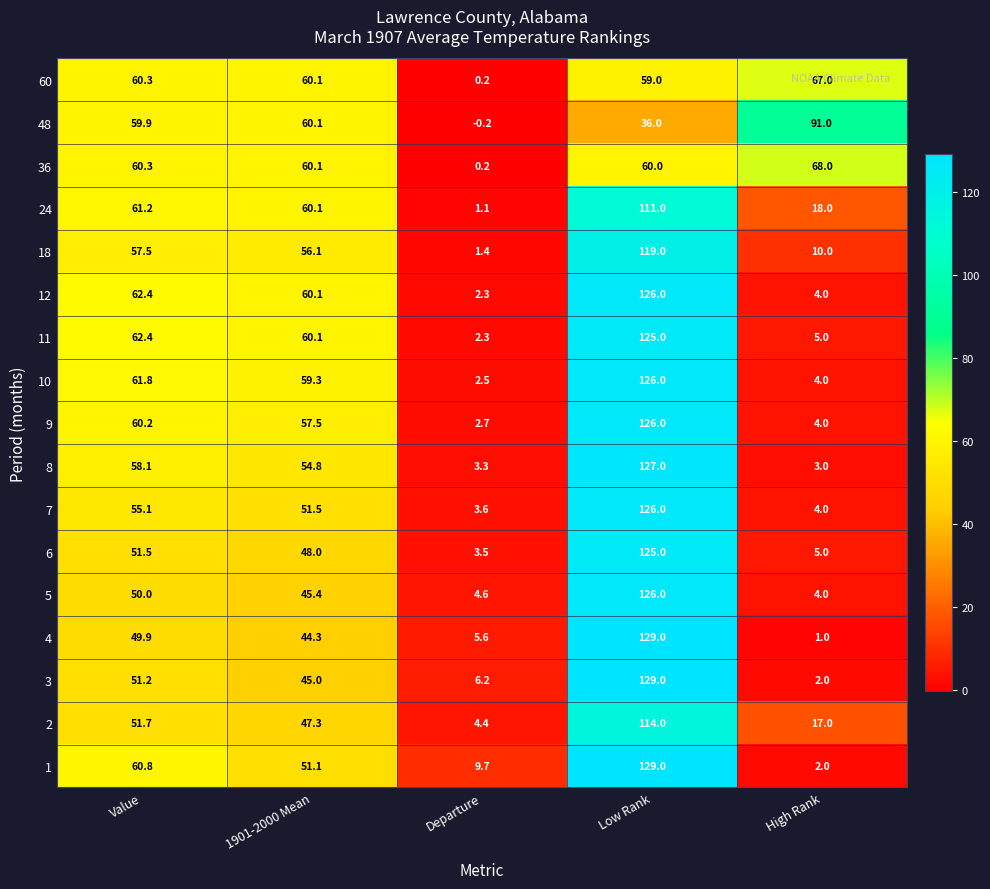

At which label is 5 closest to 65?

Value